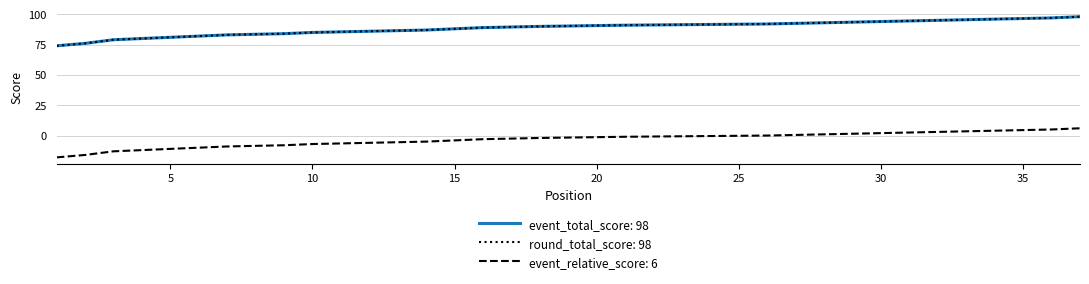

True or false: event_relative_score and round_total_score intersect in this chart.

False